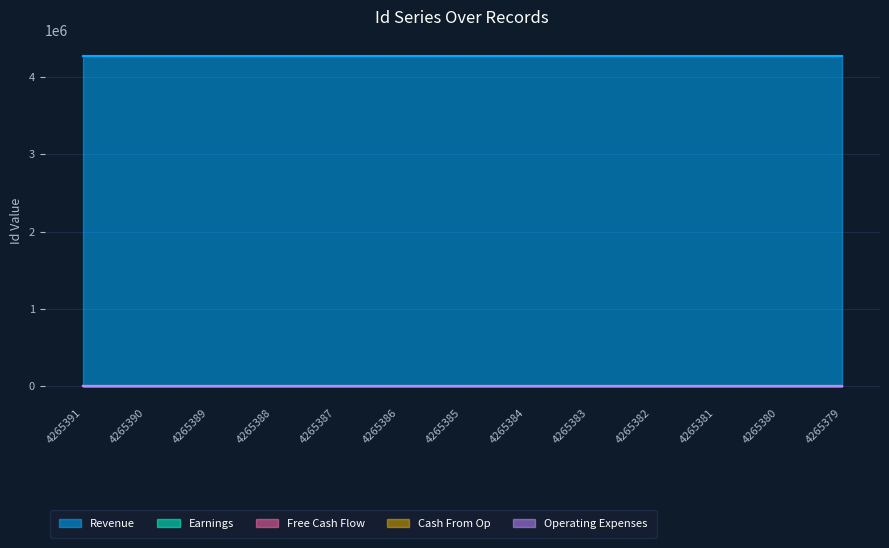

How many series are shown in this chart?

5